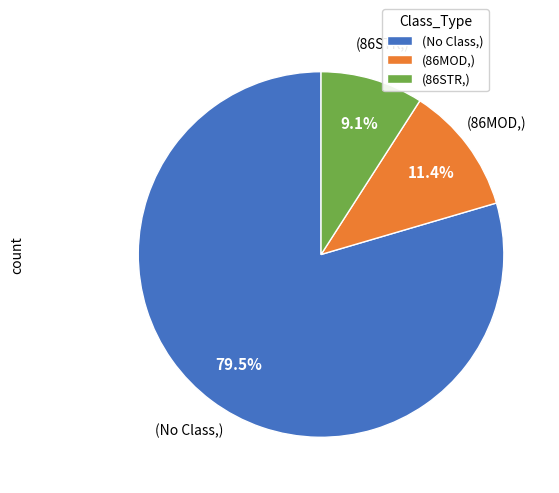

Does (86MOD,) represent more than half of the total?

No